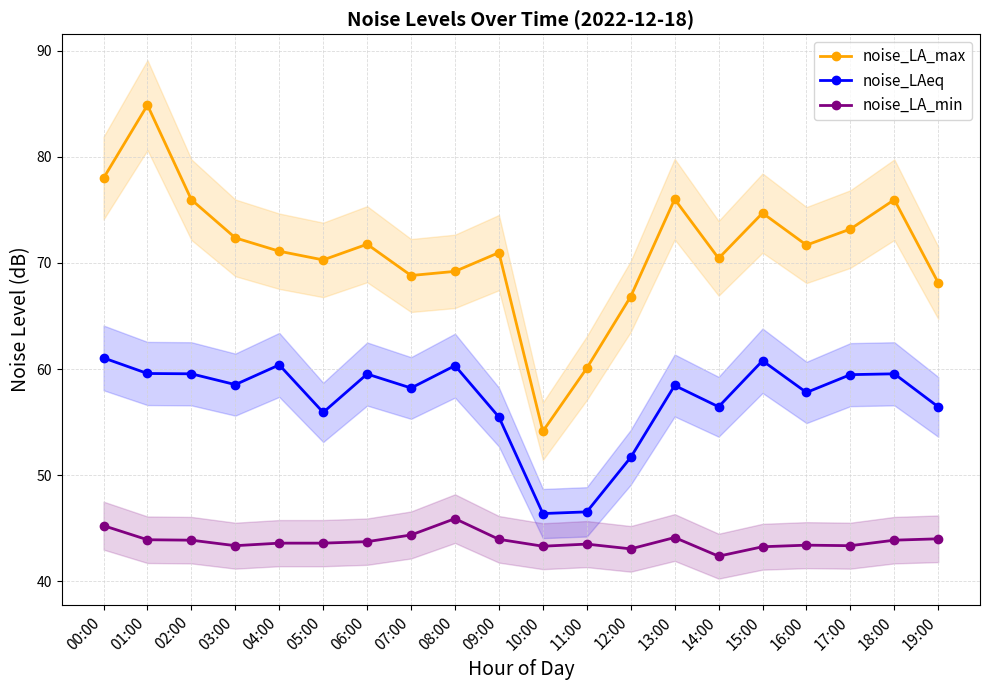

True or false: noise_LA_min has more than 2 interior local peaks.

True